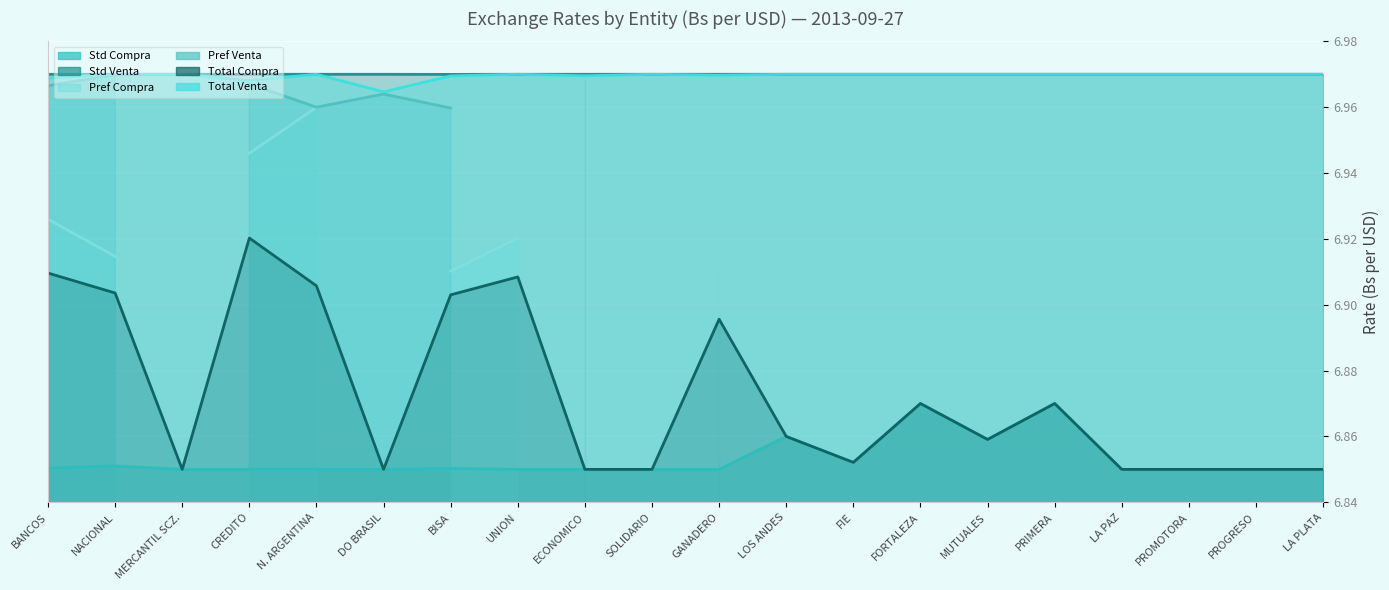

Does the chart display data point markers on the line(s)?

No